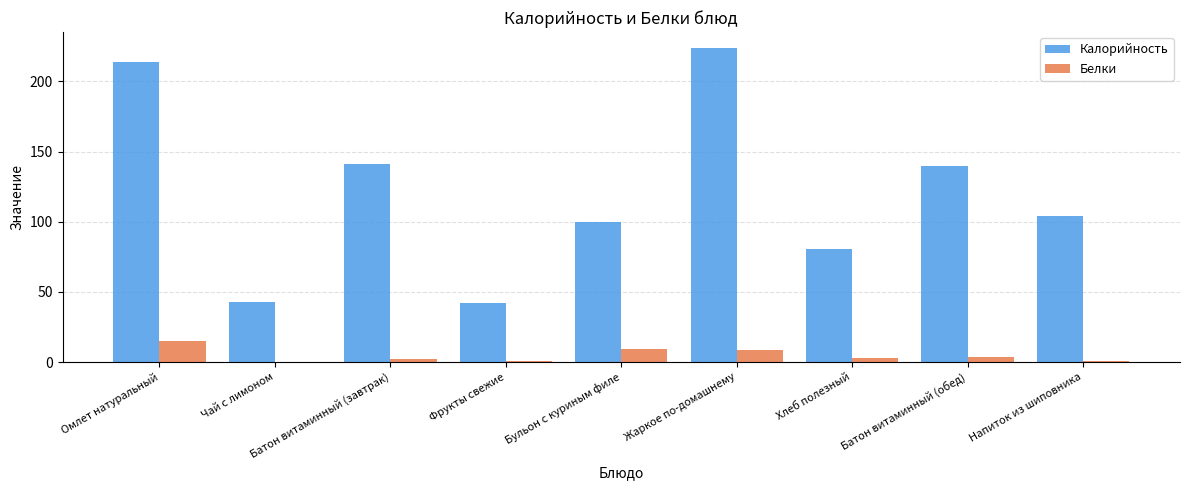

Is it true that Калорийность equals 206.8 at Батон витаминный (обед)?

False